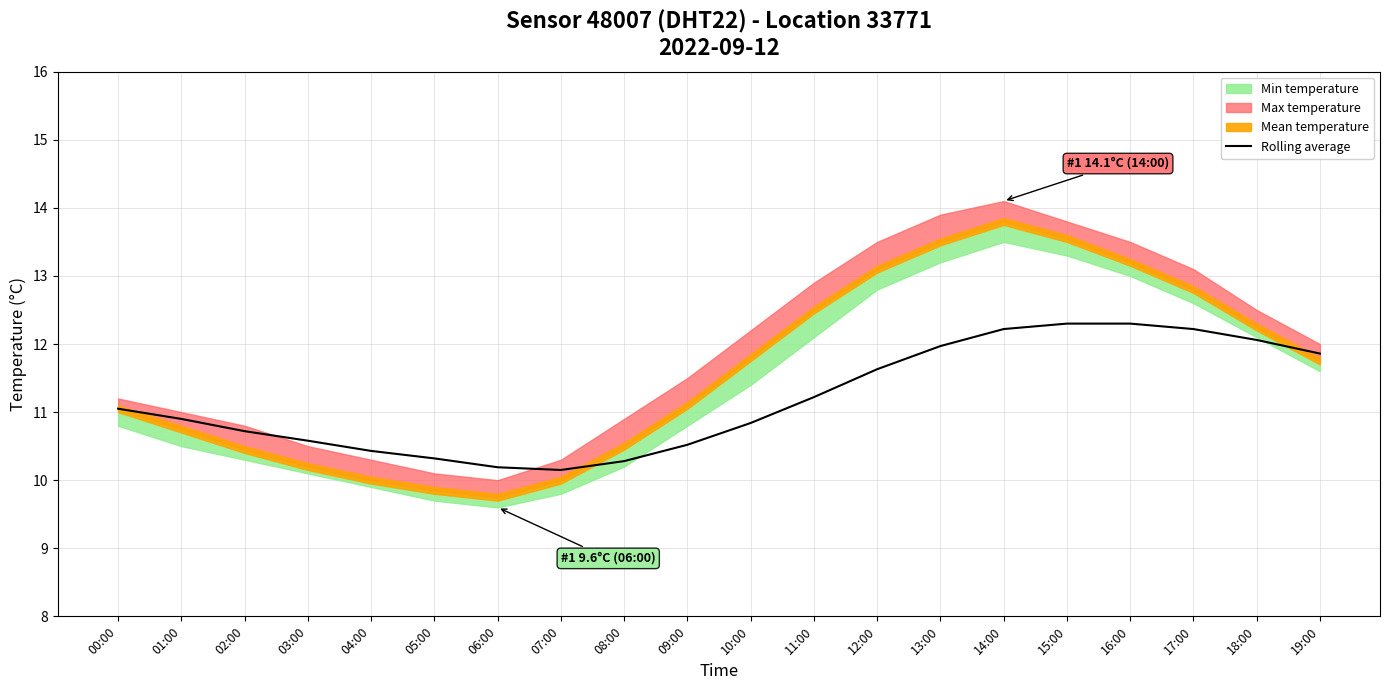

The value at 11:00 is 16.4. True or false?

False